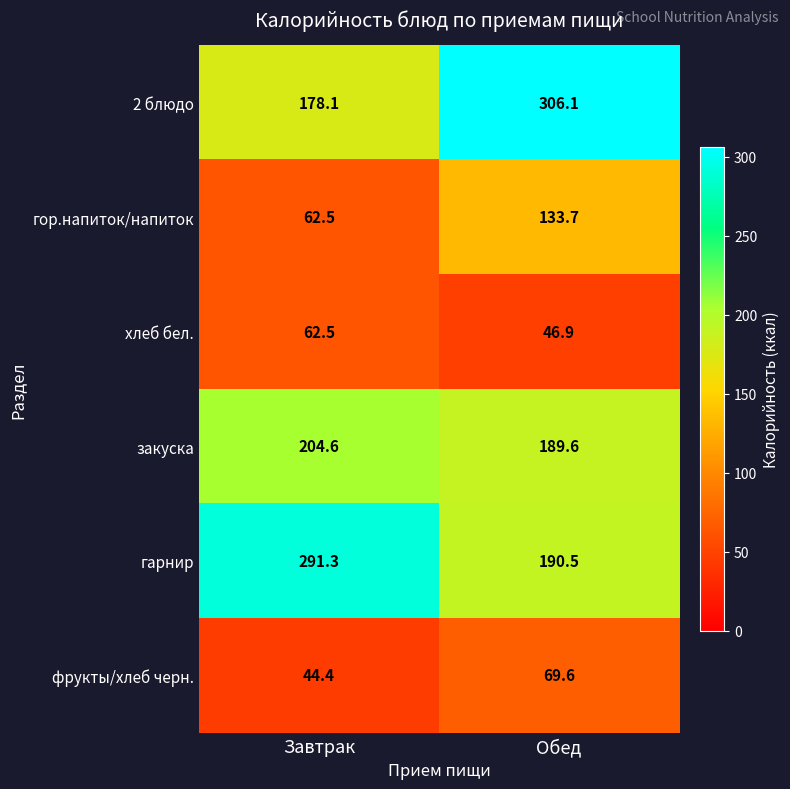

Rank the categories by хлеб бел. value from lowest to highest.

Обед, Завтрак